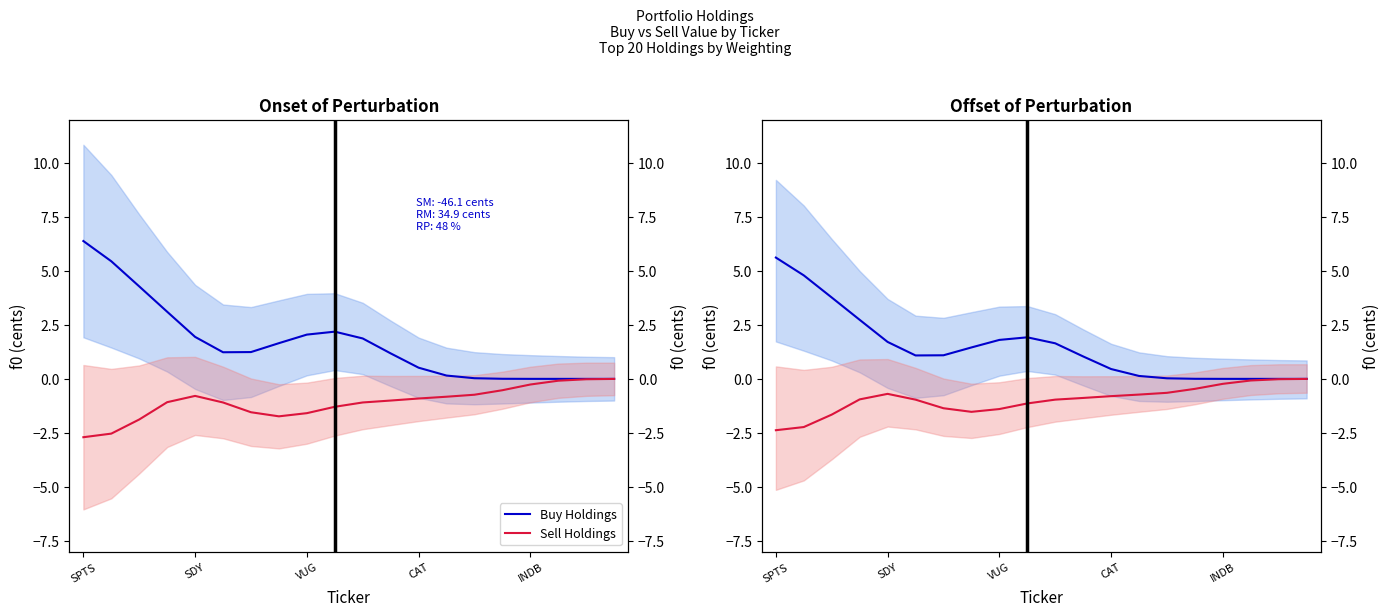

How many data points in Buy Holdings are above 1?

12